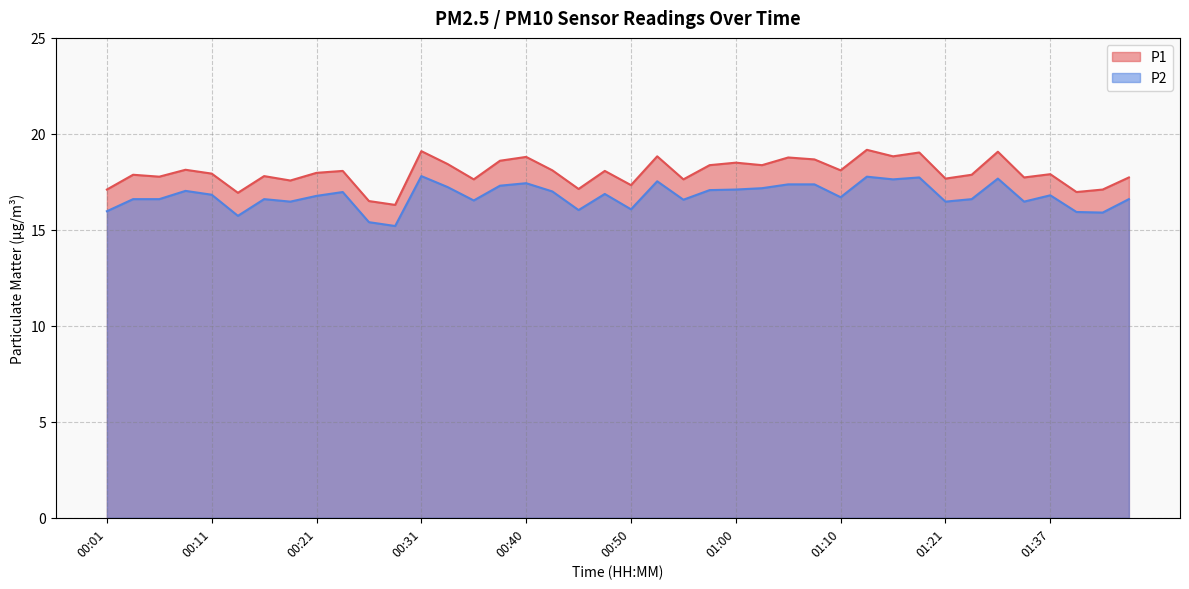

True or false: P1 and P2 intersect in this chart.

False